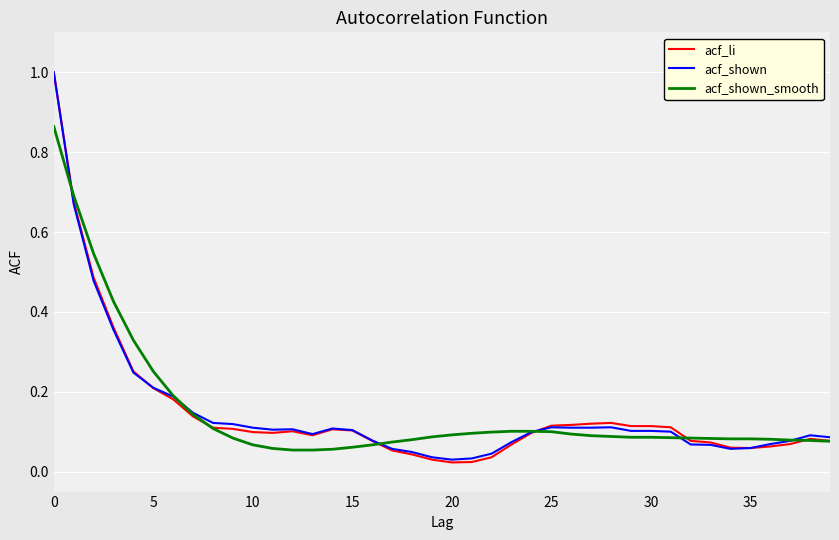

What is the maximum value shown in the chart?

1.0